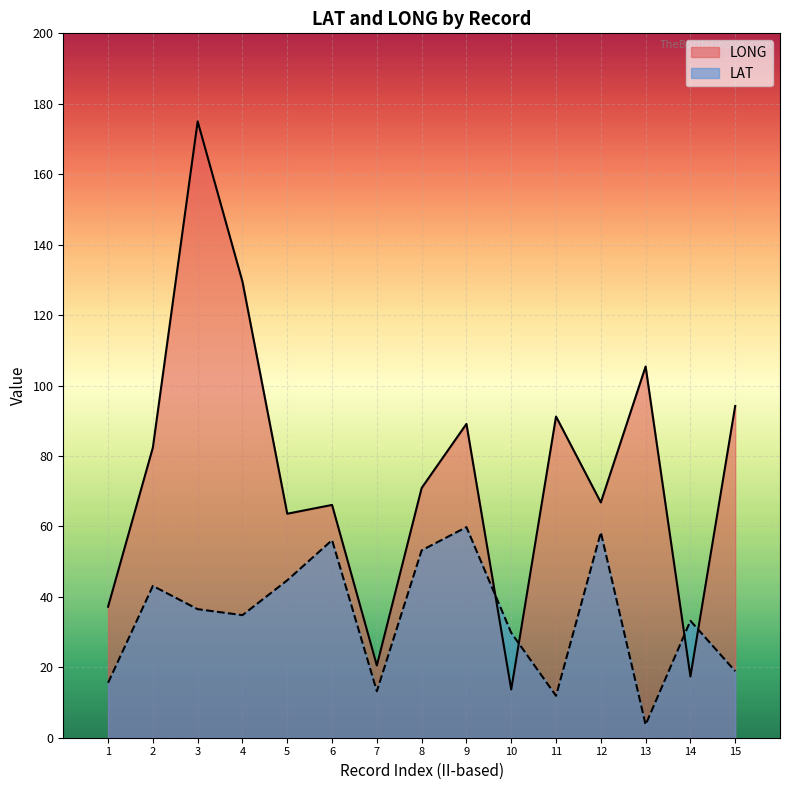

Which series changed the most between 1 and 15?

LONG